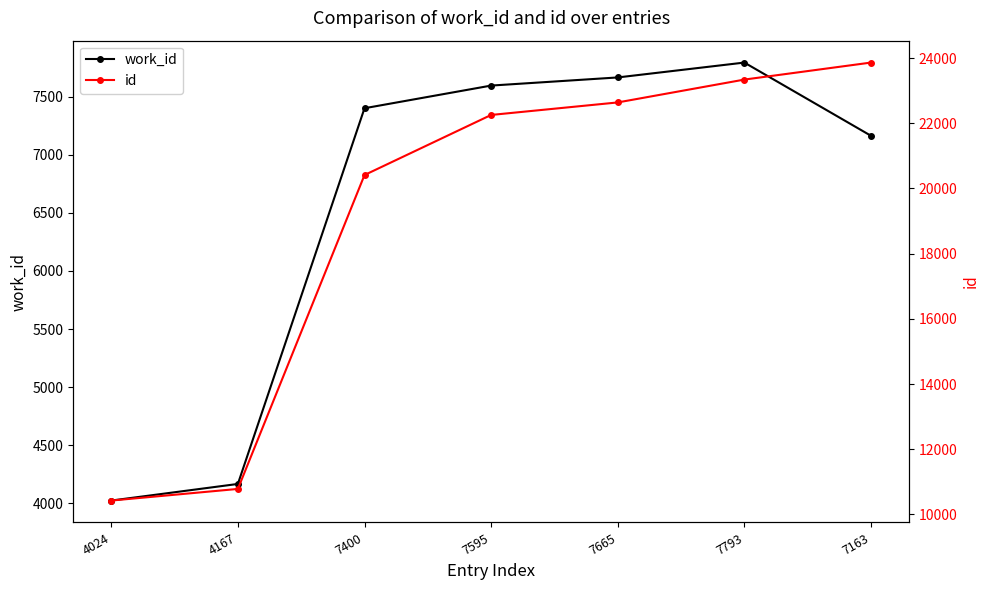

What is the difference between the second highest and minimum values in the id series?

12915